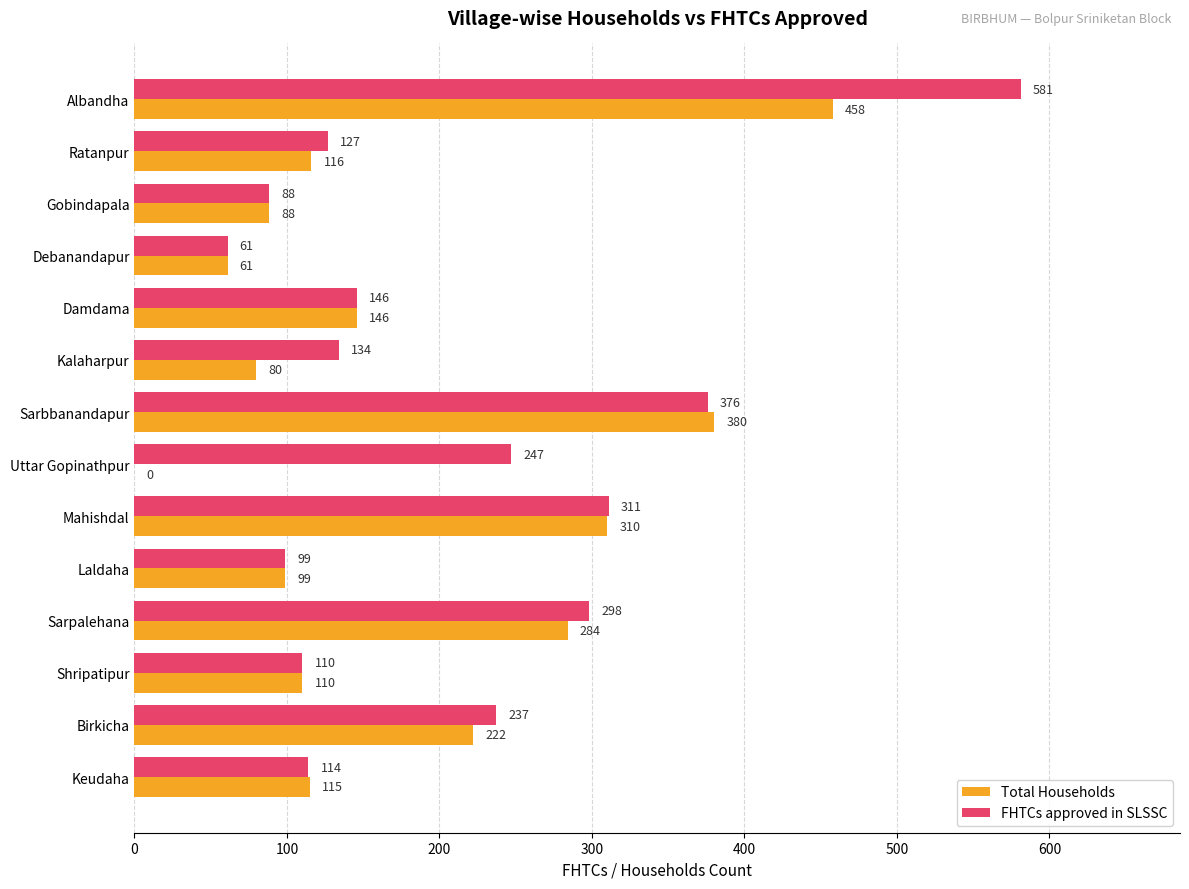

What are all the series names shown in the legend?

Total Households, FHTCs approved in SLSSC